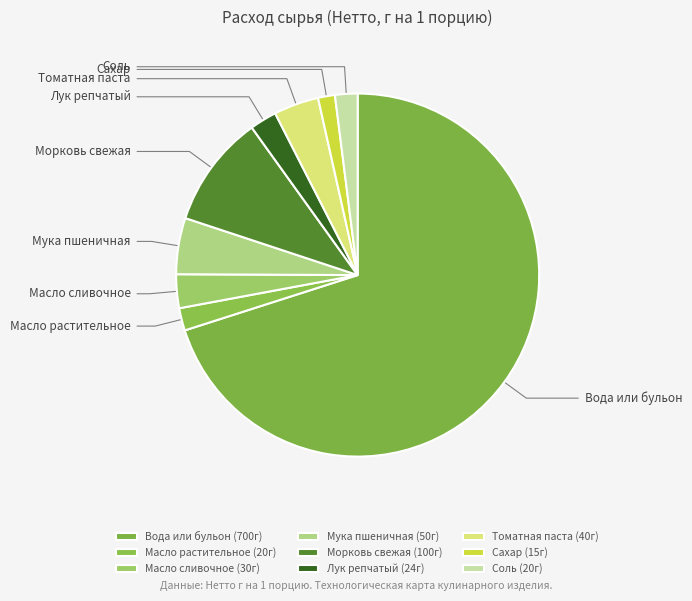

What percentage is the Сахар slice, to the nearest percent?

2%